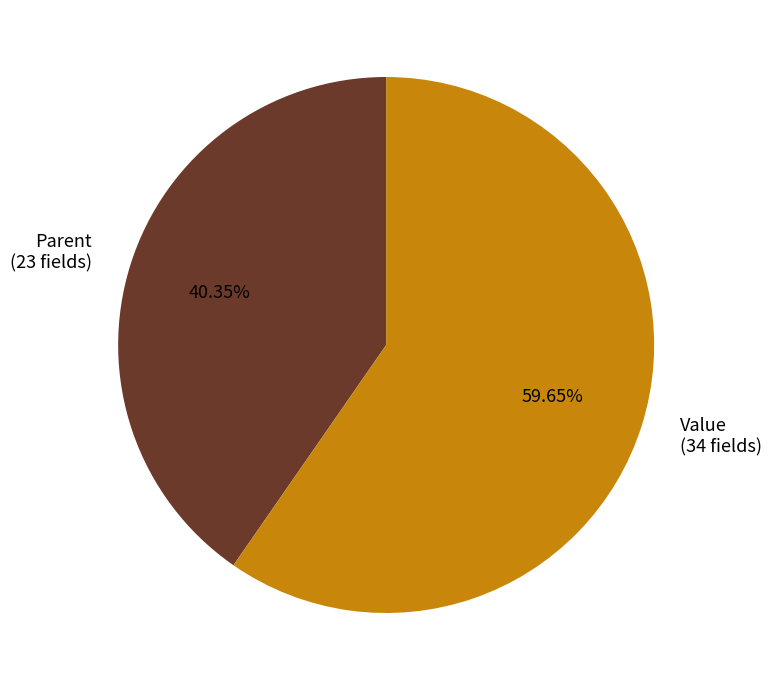

Is there any slice that represents more than half of the pie?

Yes